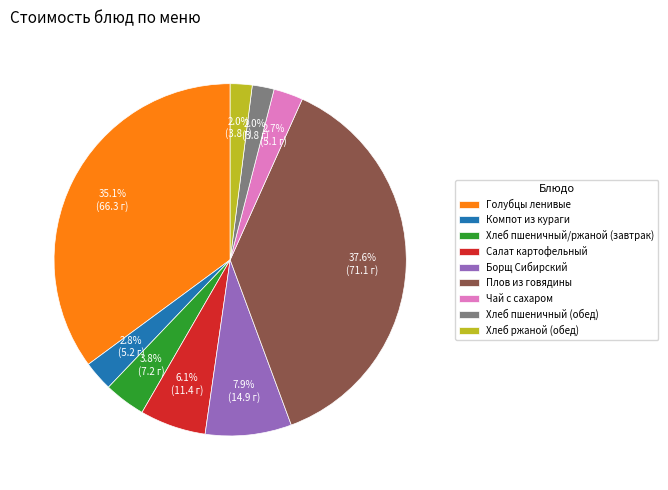

What percentage do Чай с сахаром and Борщ Сибирский together represent?

10.6%